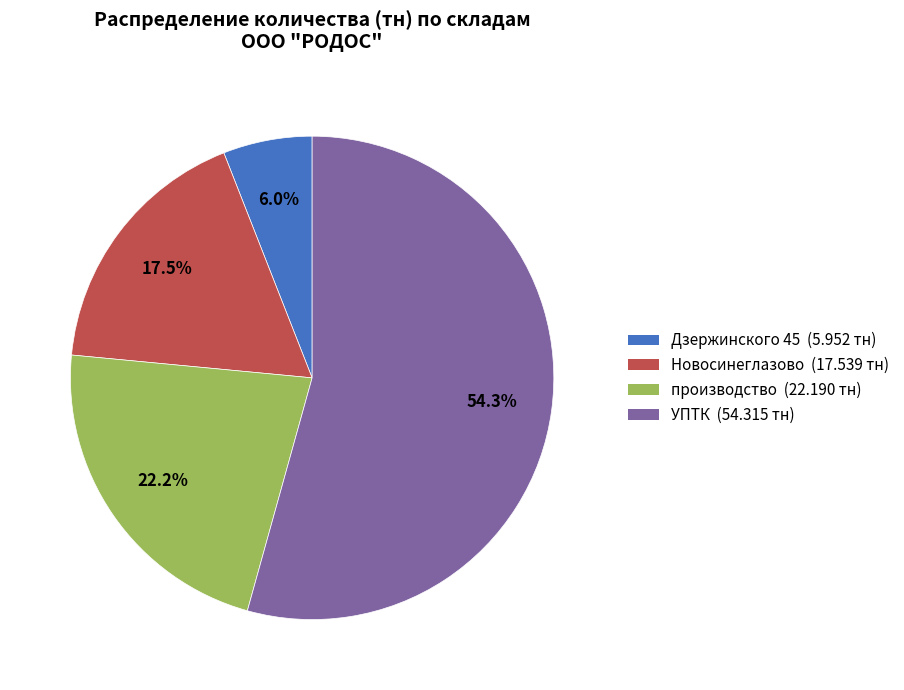

Rank the categories by value from highest to lowest.

УПТК, производство, Новосинеглазово, Дзержинского 45